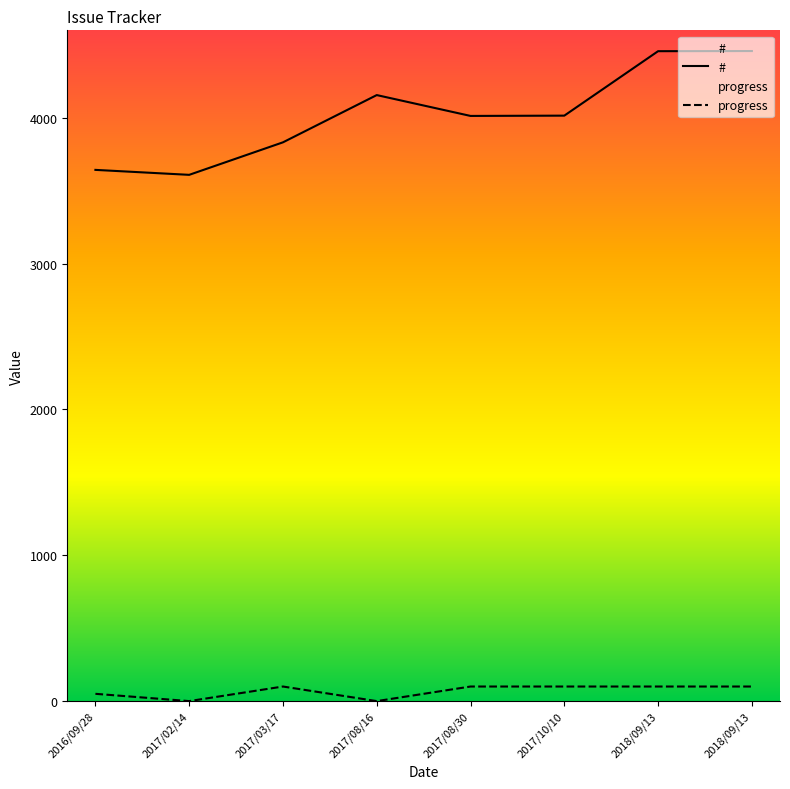

How many values in progress are above zero?

6